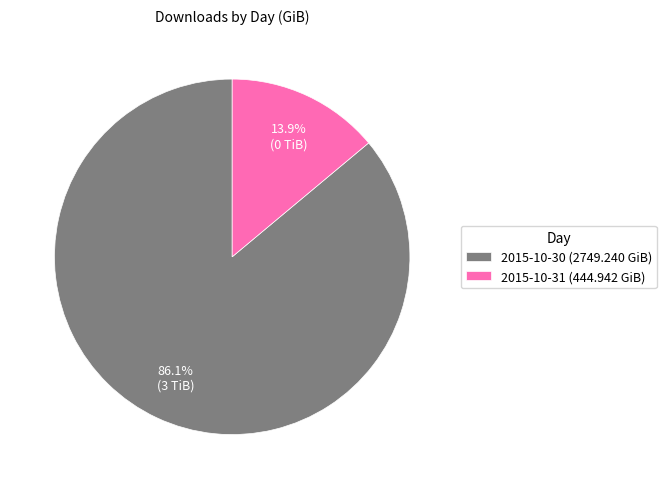

Combined, do 2015-10-30 and 2015-10-31 account for over 50%?

Yes